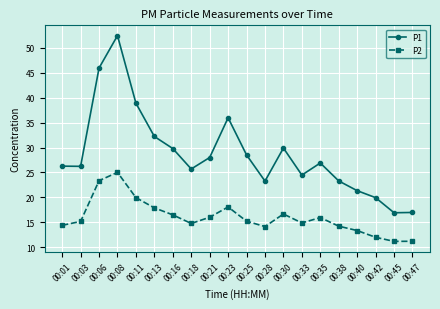

Is the value of P1 at 00:18 greater than the value of P2 at 00:35?

Yes